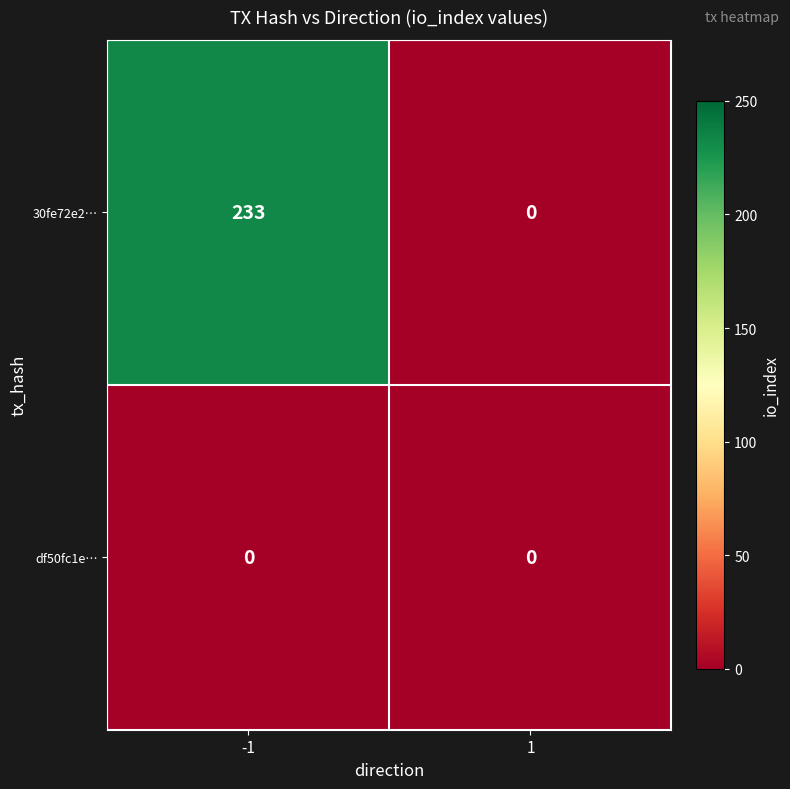

What value does the 30fe72e2… series have at -1, to the nearest 5?

235